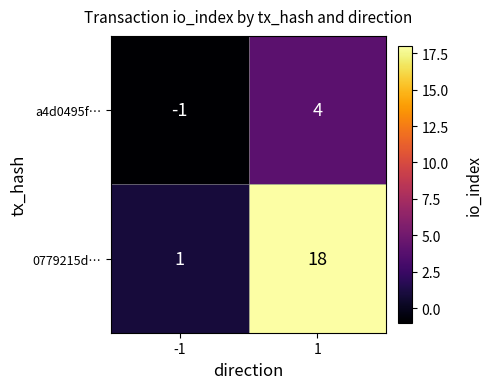

What is the spread (max minus min) of values at 1?

14